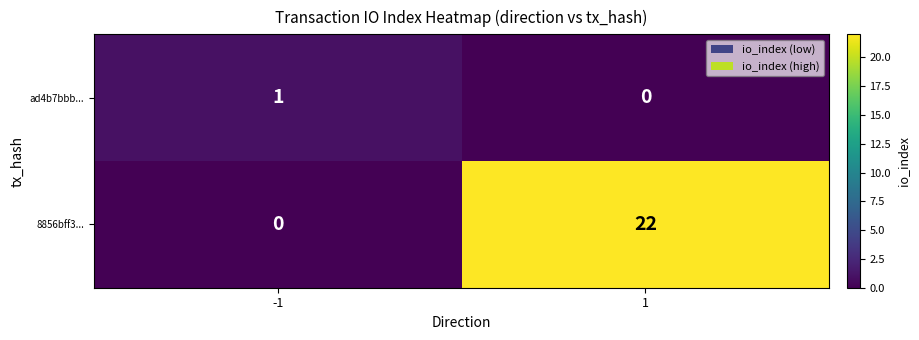

Reading left to right, transcribe all the data shown in this chart.

ad4b7bbb...: -1=1	1=0
8856bff3...: -1=0	1=22